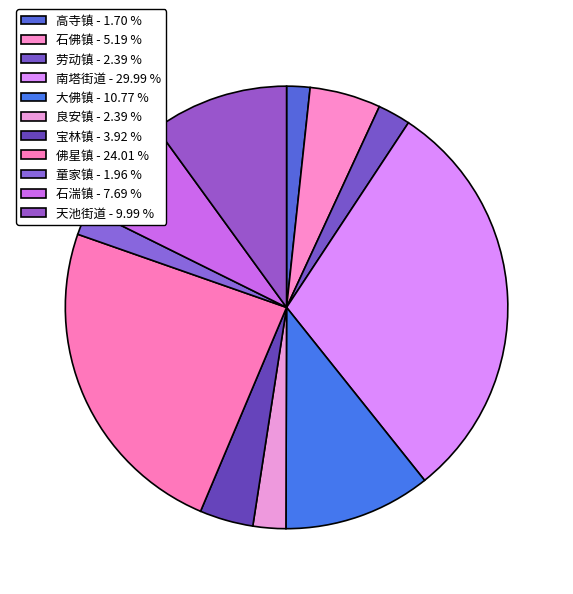

To the nearest percent, what is the average slice percentage?

9%